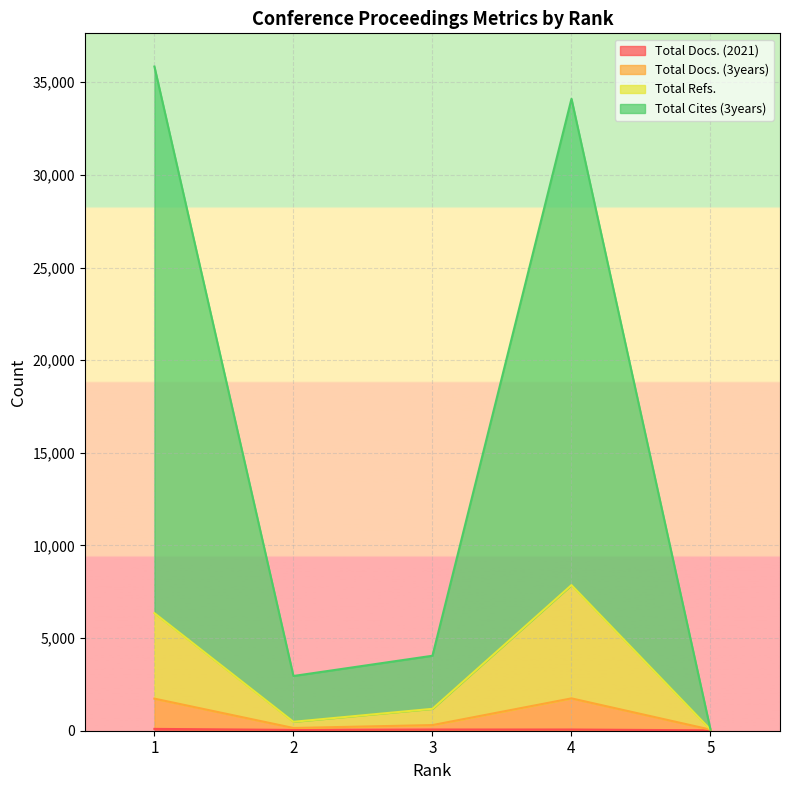

The value of Total Docs. (2021) at 1 is 99. True or false?

True